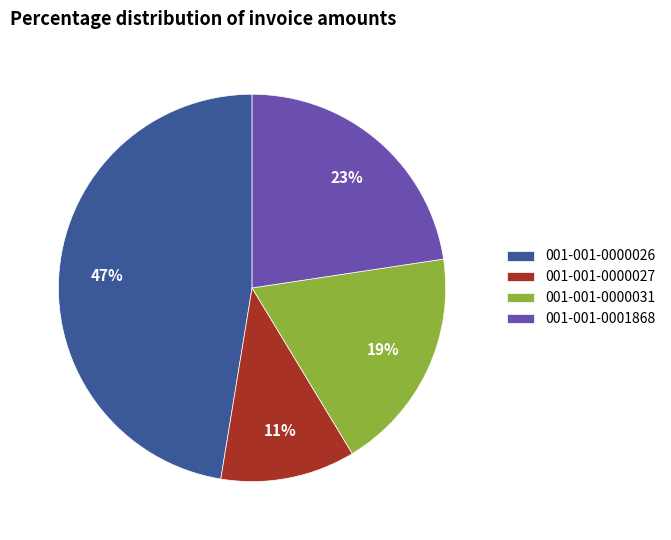

Does 001-001-0000026 account for over 50% of the chart?

No